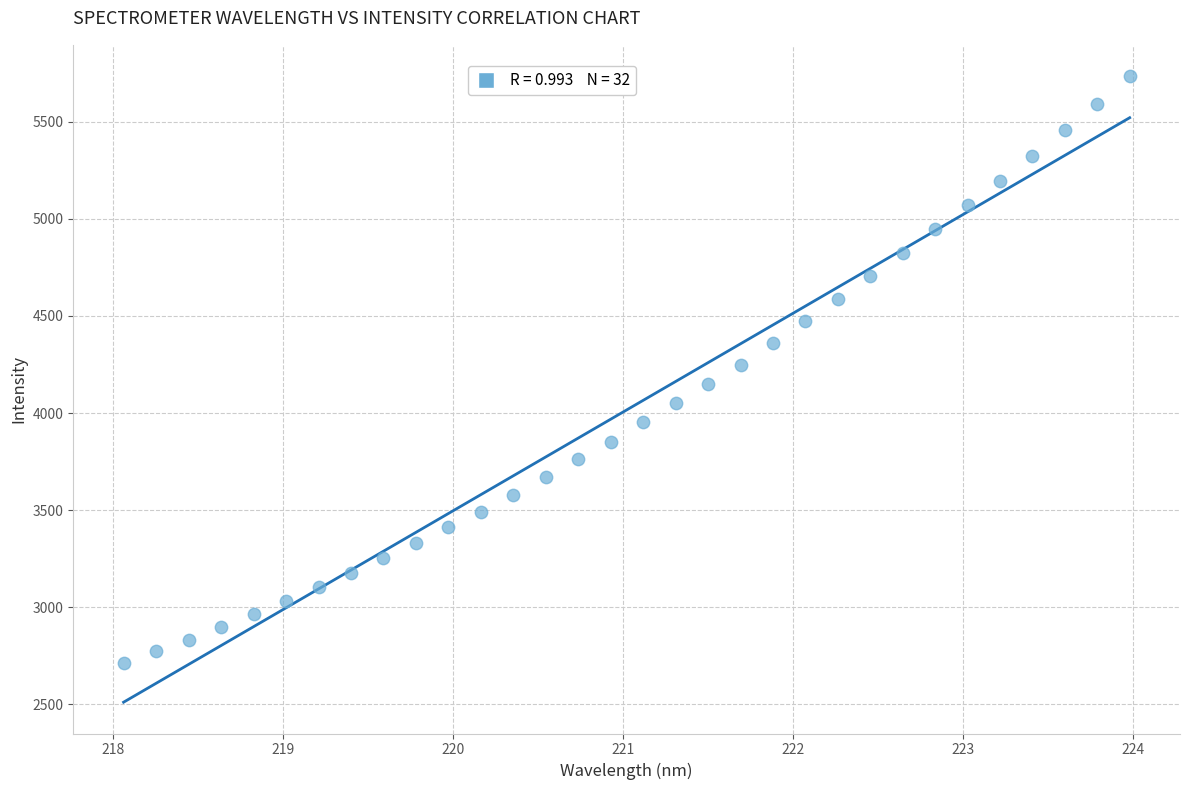

What is the range of X values (max minus min)?

5.9